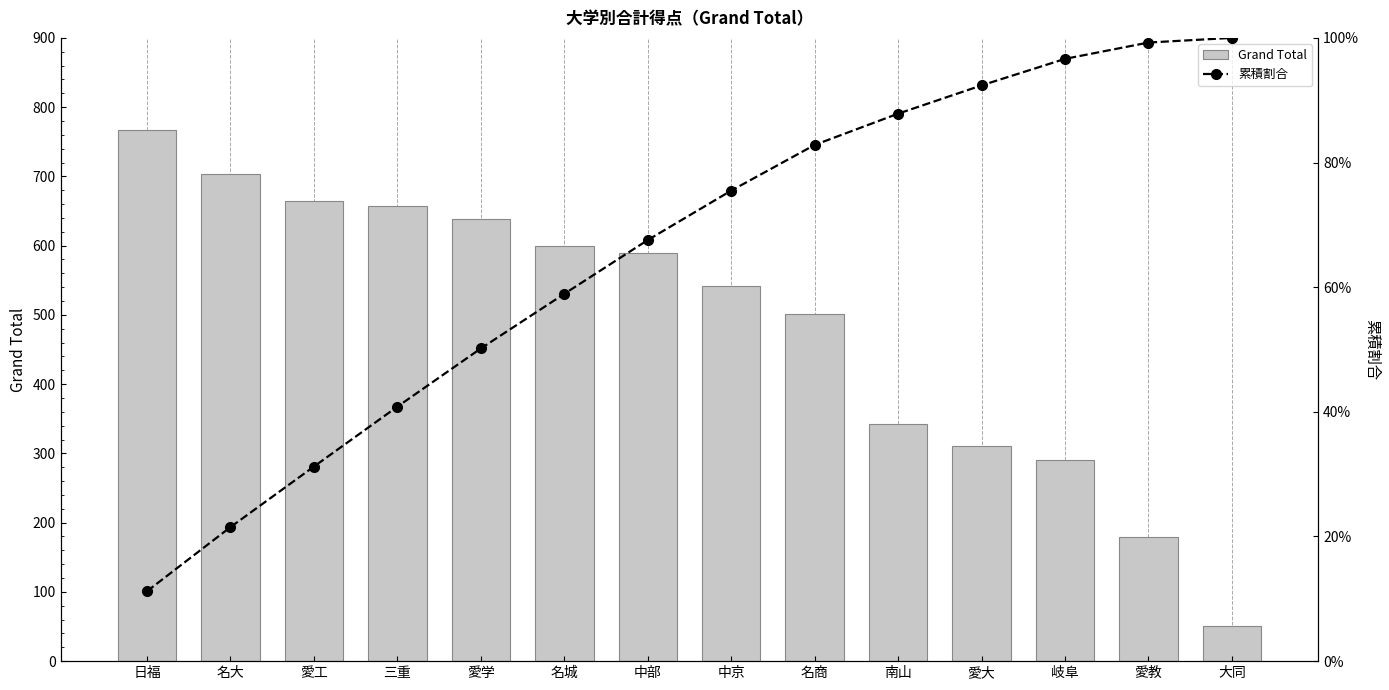

At which label is 累積割合 closest to 0?

日福